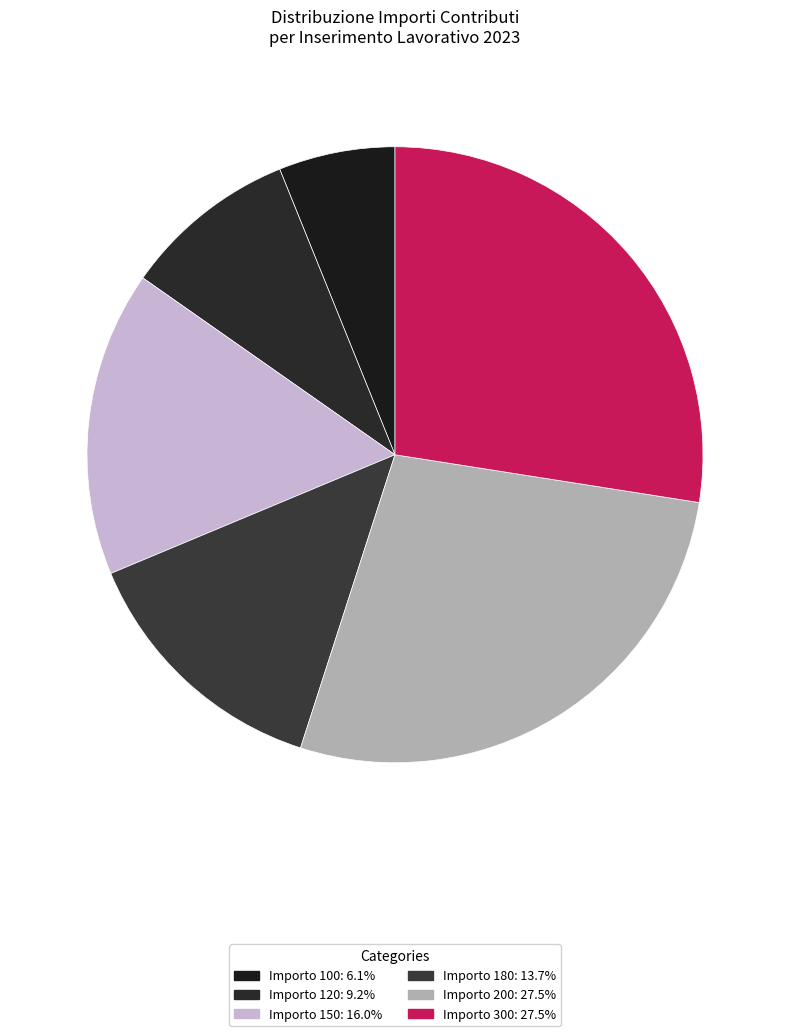

How many slices are in this pie chart?

6